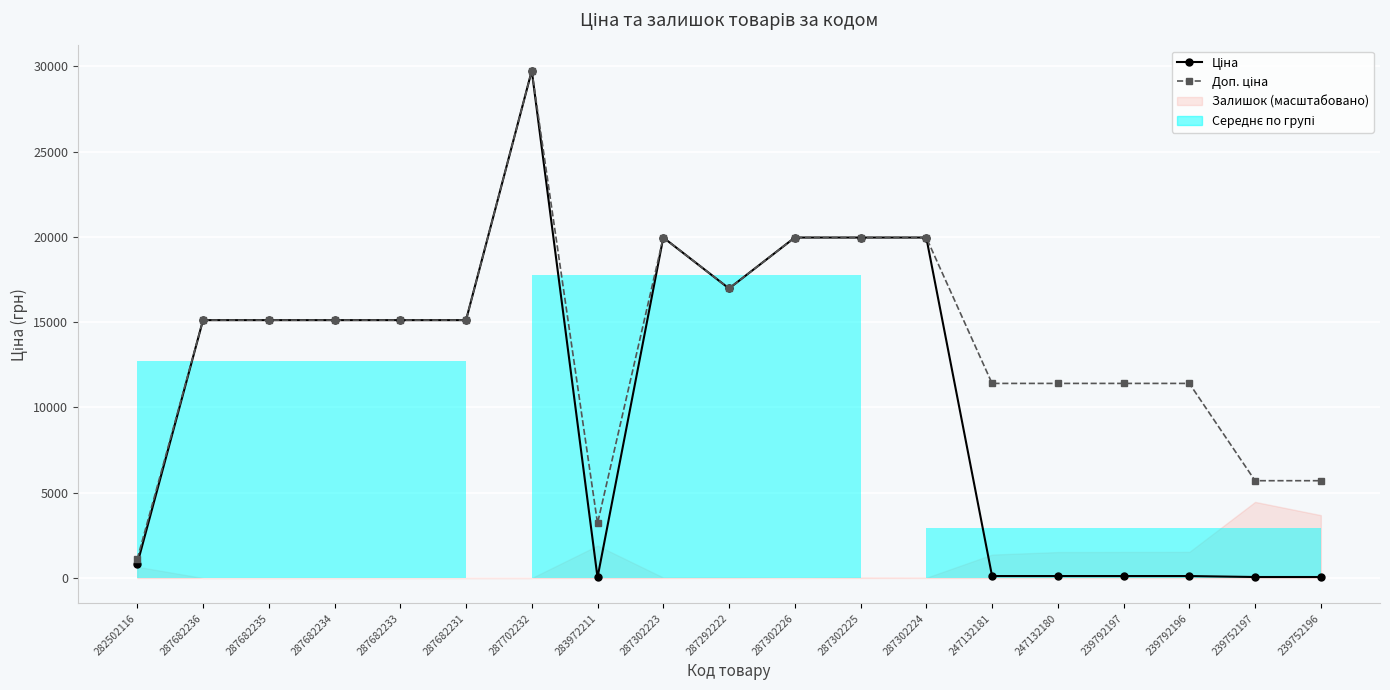

List the labels in order of Ціна value, smallest first.

283972211, 239752197, 239752196, 247132181, 247132180, 239792197, 239792196, 282502116, 287682236, 287682235, 287682234, 287682233, 287682231, 287292222, 287302223, 287302226, 287302225, 287302224, 287702232